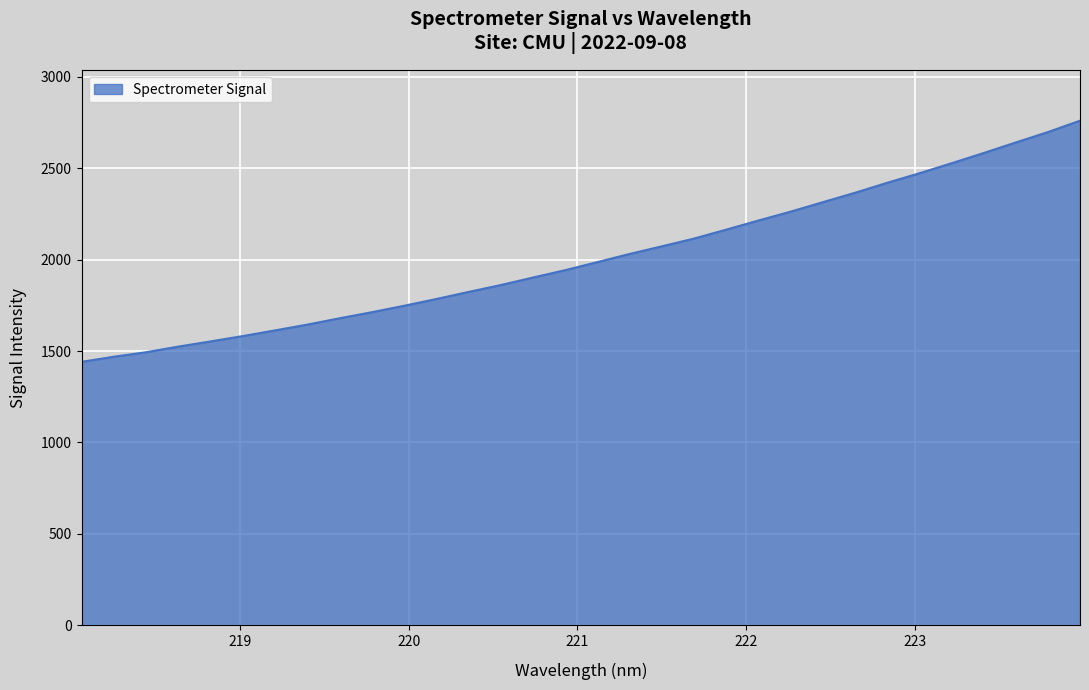

What is the smallest value displayed?

1441.2